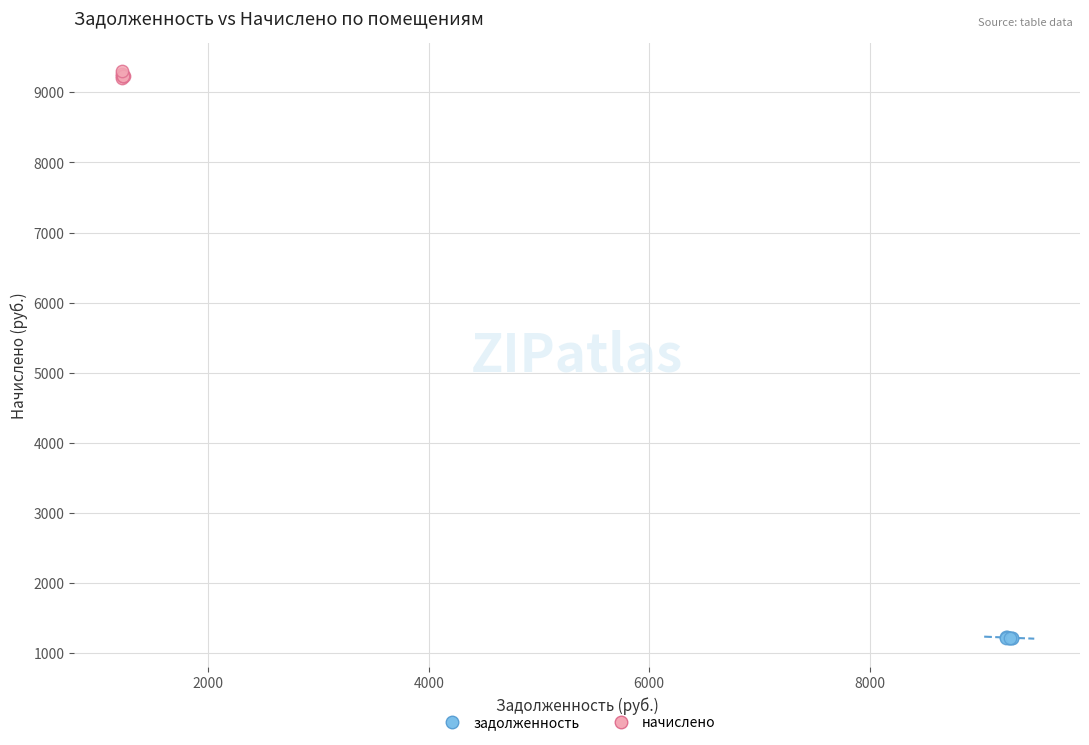

Which series contains the lowest Y value?

задолженность